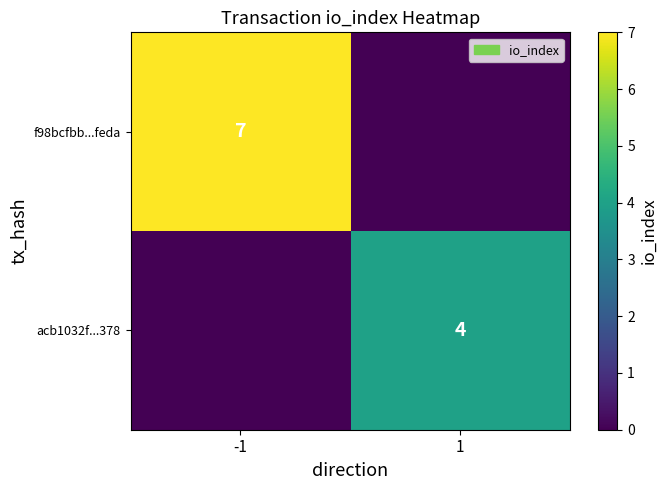

The f98bcfbb...feda series shows 2 at -1. True or false?

False